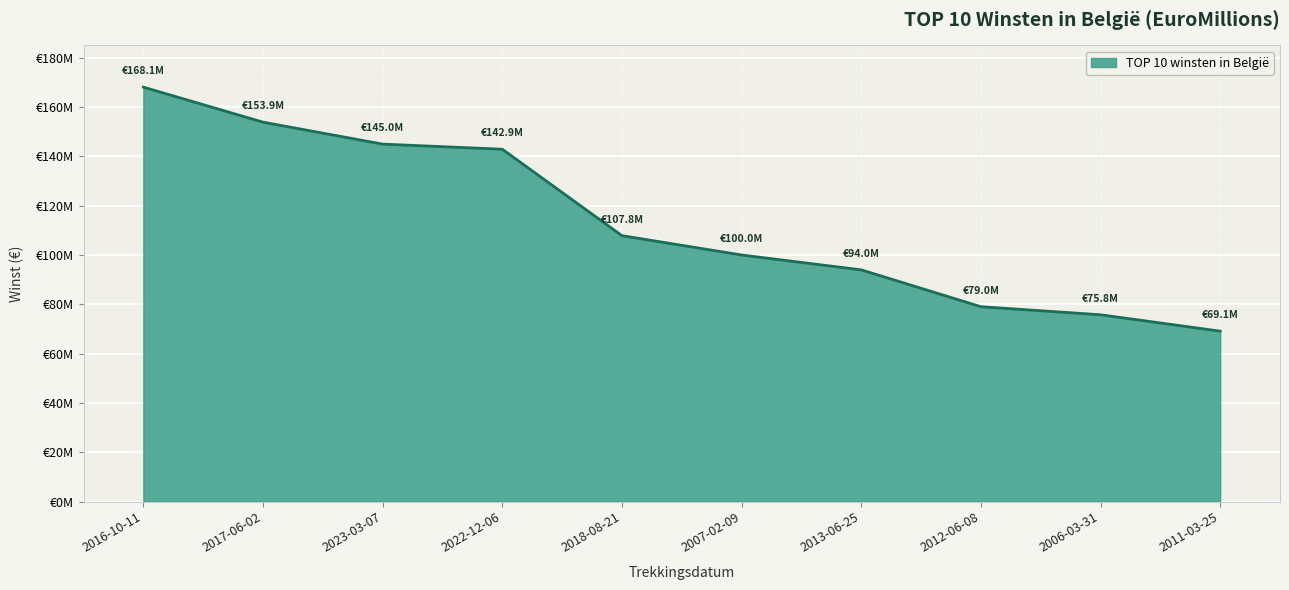

Reading right to left, transcribe all the data shown in this chart.

2011-03-25=69105267	2006-03-31=75753123	2012-06-08=79026422	2013-06-25=93968807	2007-02-09=100000000	2018-08-21=107839228	2022-12-06=142897164	2023-03-07=144966361	2017-06-02=153873716	2016-10-11=168085323